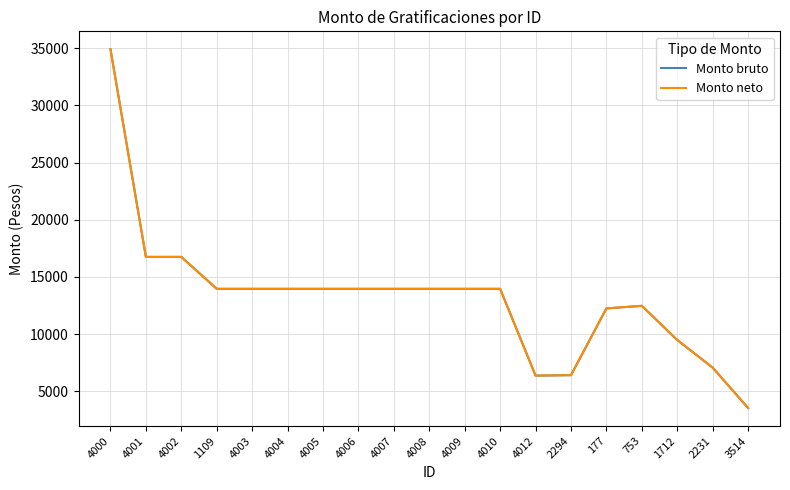

What is the highest value of the Monto neto series?

34901.4